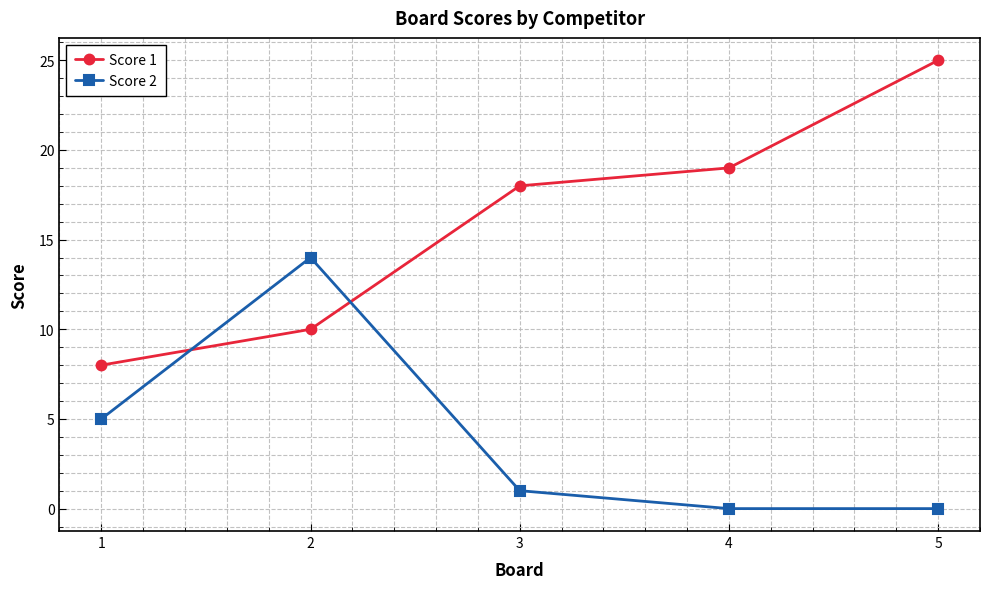

What is the difference between the second highest and minimum values in the Score 2 series?

5